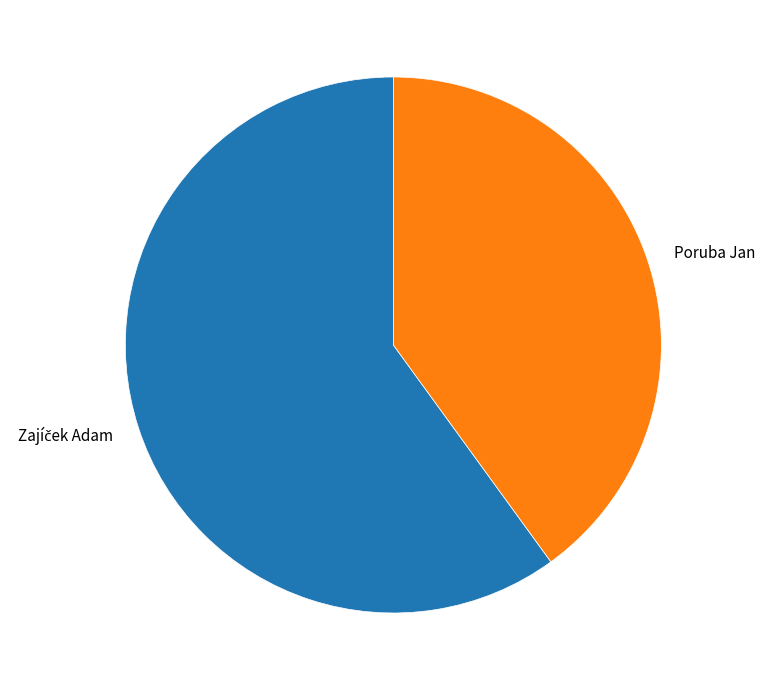

Which slice is the smallest?

Poruba Jan